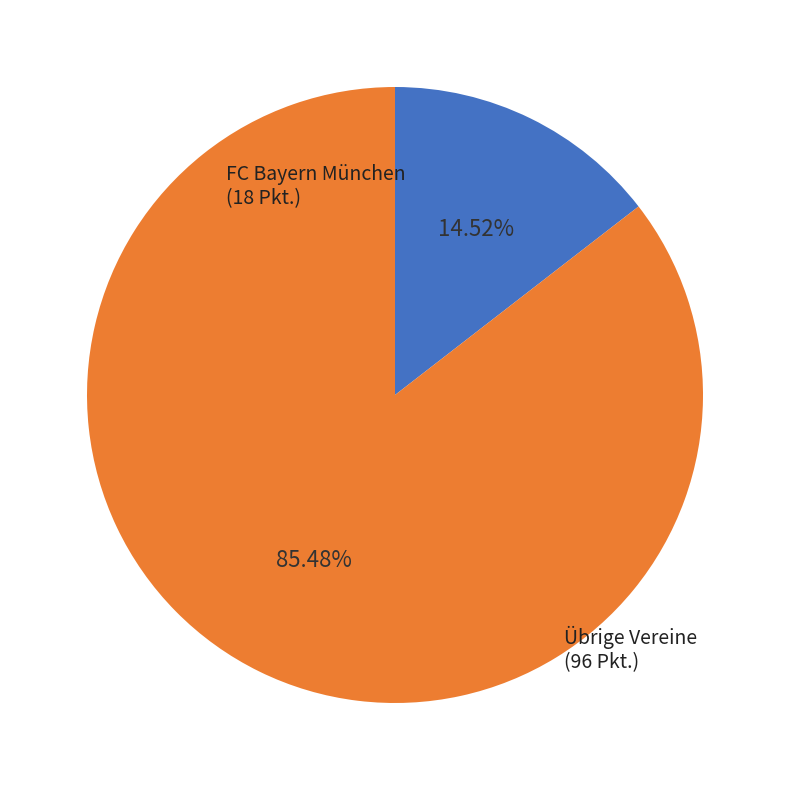

Count the number of slices in the pie.

2